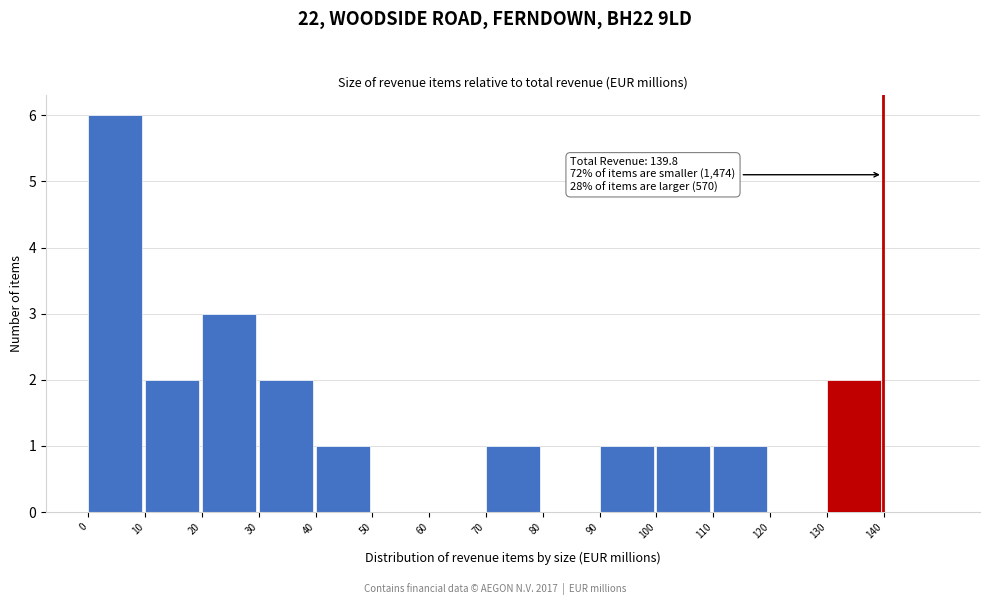

Over which range of the x-axis is the bar tallest?

0 to 10